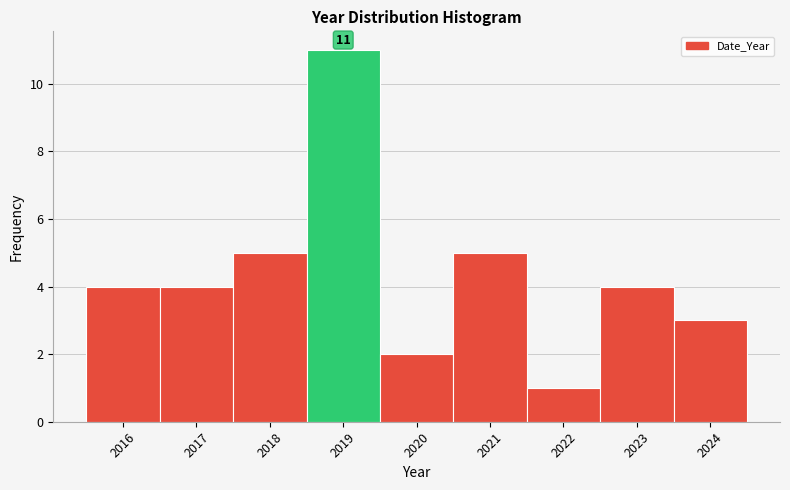

Over which range of the x-axis is the bar tallest?

2018.5 to 2019.5